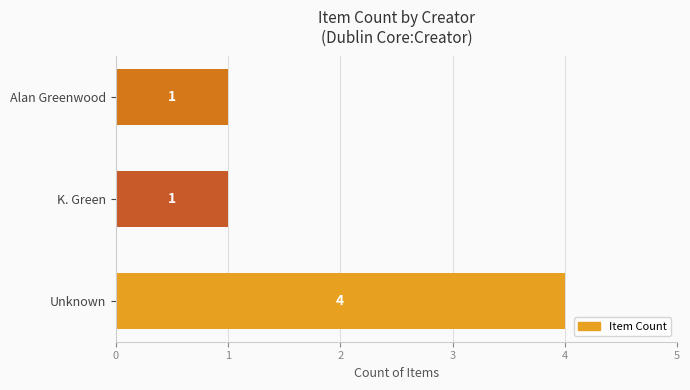

What is the minimum value shown in the chart?

1